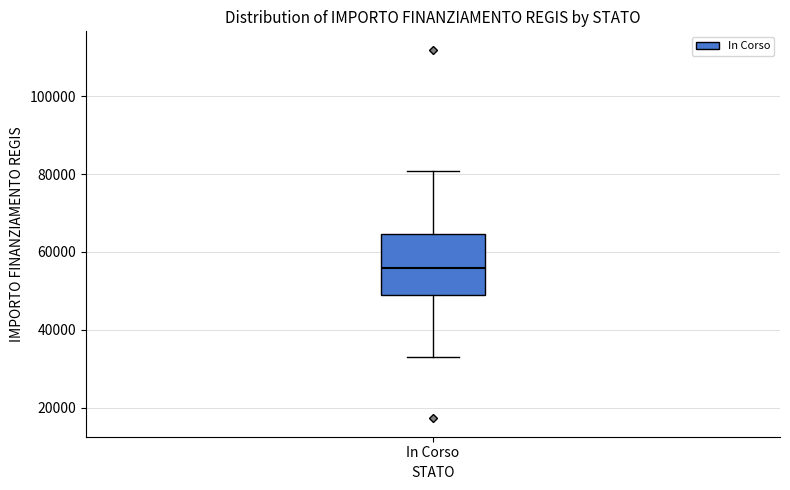

Where does the upper whisker of the box for In Corso end on the y-axis? The values are not printed on the chart, so give them approximately, as read against the axis.

80000